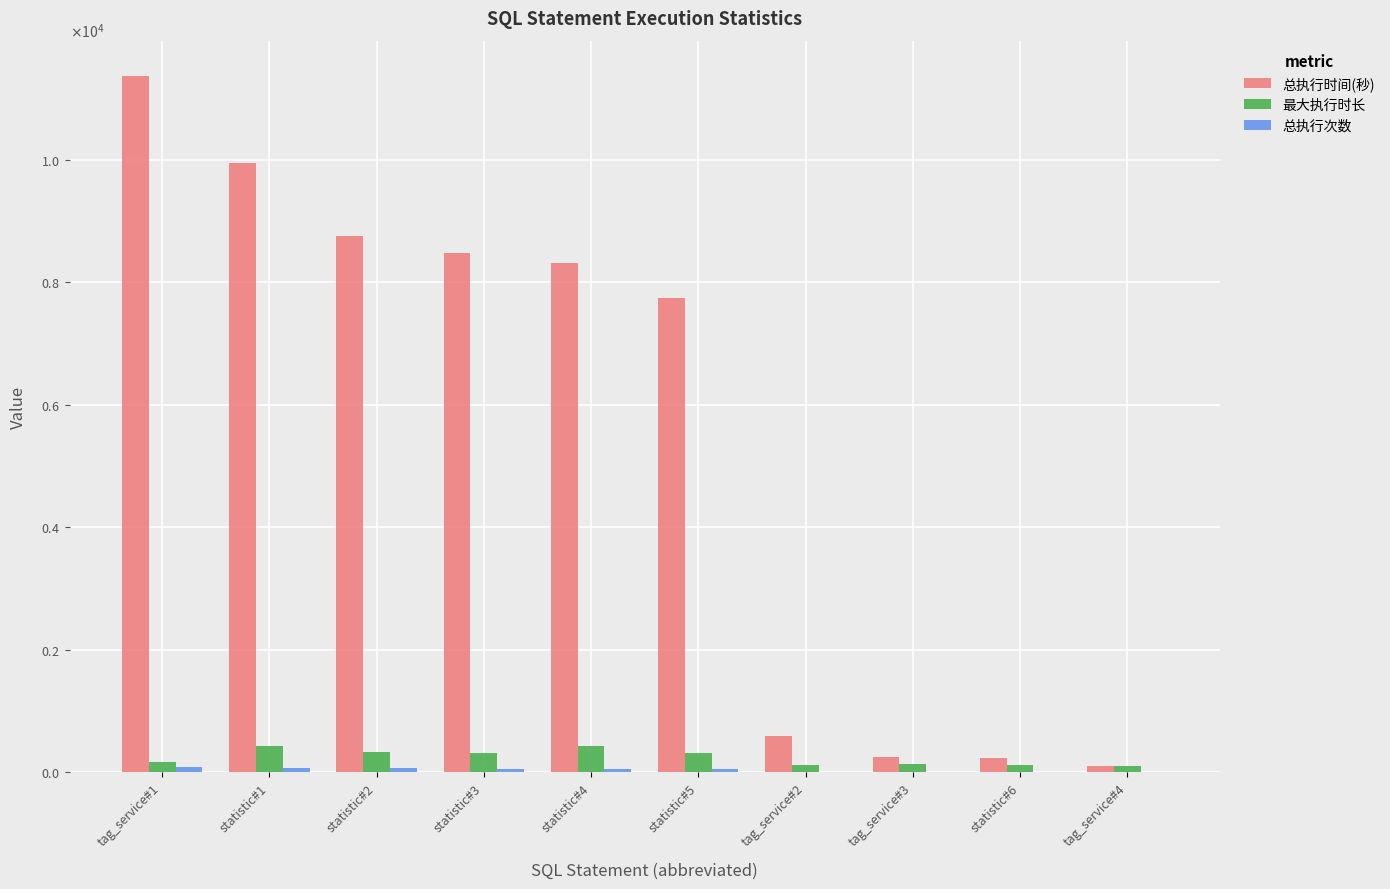

Reading right to left, extract all data points from this chart.

总执行时间(秒): 100	224	241	586	7752	8323	8485	8765	9944	11380
最大执行时长: 100	118	126	125	315	429	321	334	431	164
总执行次数: 1	2	2	5	54	54	58	62	63	90